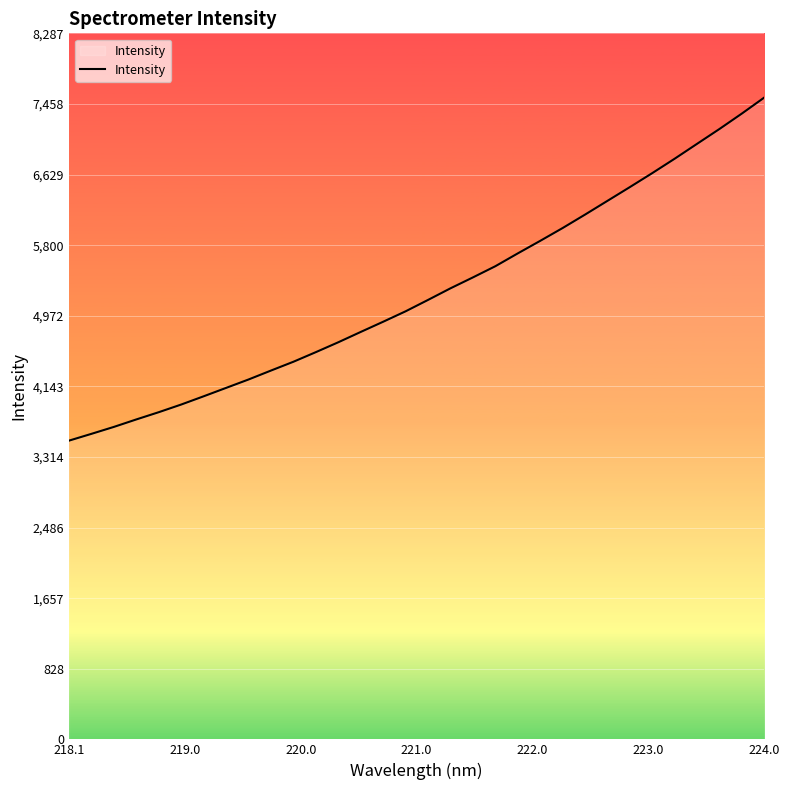

Reading right to left, extract all data points from this chart.

7533.7	7345.8	7164.6	6990.4	6815.5	6646.5	6482.2	6320.8	6159.3	6001.6	5851.2	5704.0	5553.5	5422.2	5294.1	5158.1	5024.4	4902.0	4782.3	4661.0	4545.1	4432.3	4328.9	4224.0	4125.3	4026.7	3930.0	3840.1	3755.0	3667.3	3585.8	3506.0